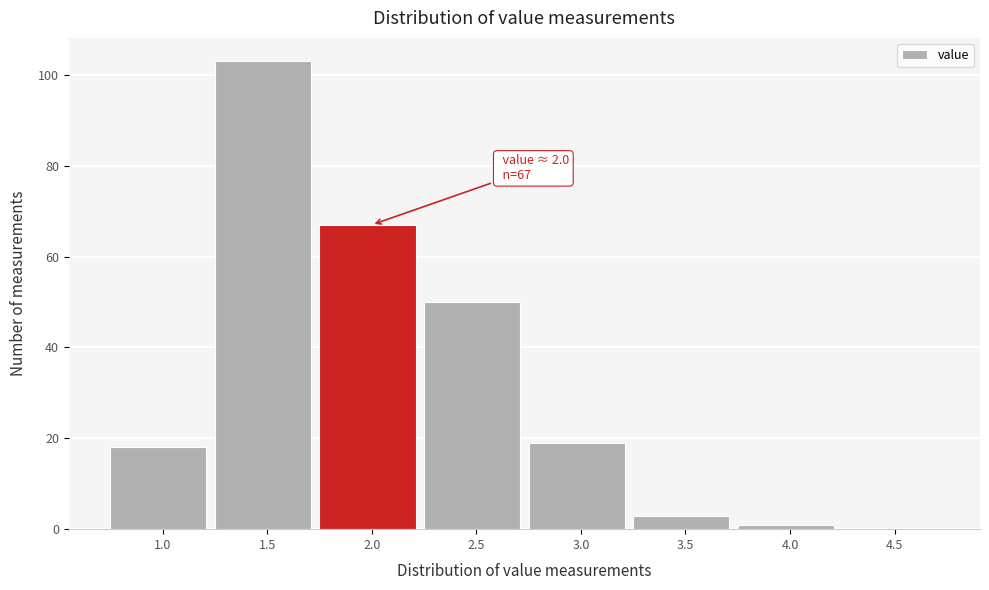

Reading left to right, list all the values displayed in this chart.

1.0=18	1.5=103	2.0=67	2.5=50	3.0=19	3.5=3	4.0=1	4.5=0